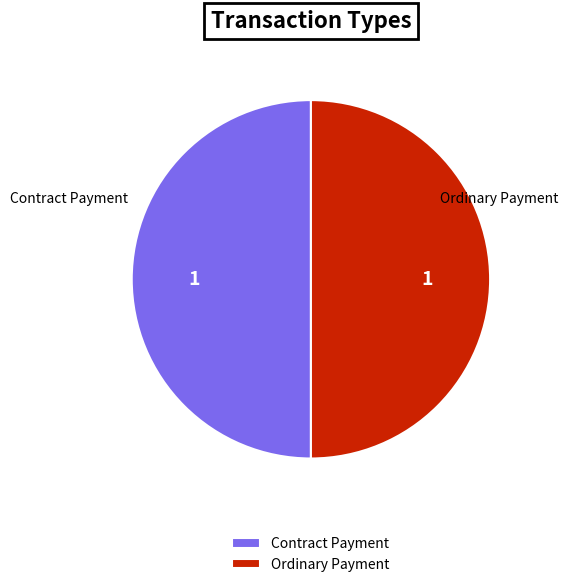

What is the ratio of the value at Ordinary Payment to the value at Contract Payment?

1.0